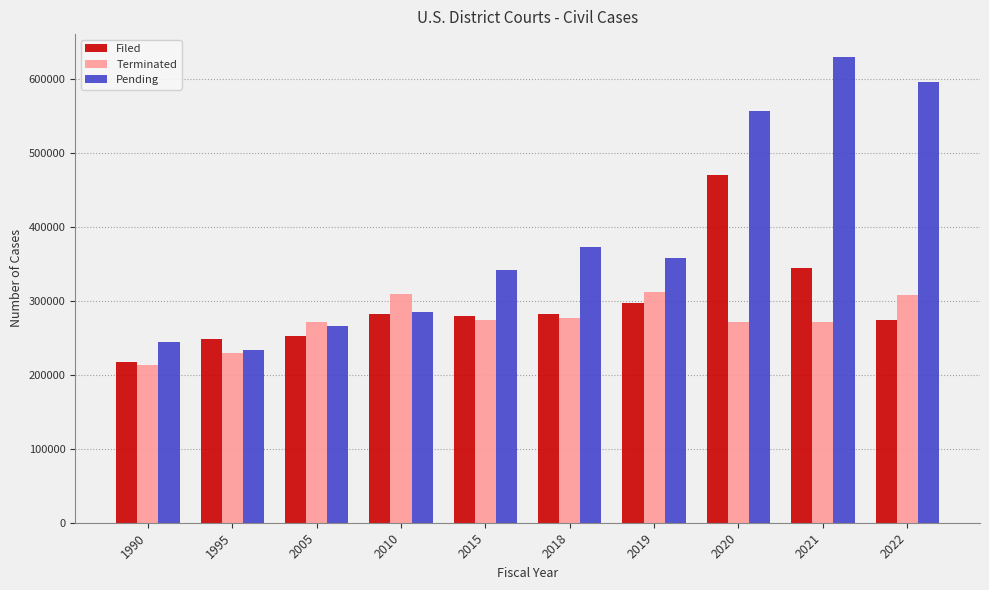

Which series changed the most between 2019 and 2020?

Pending